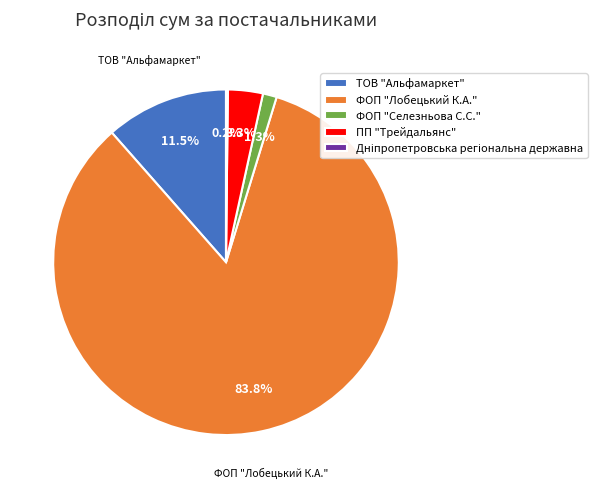

Approximately how many times larger is the value at ПП "Трейдальянс" compared to ТОВ "Альфамаркет"?

0.3